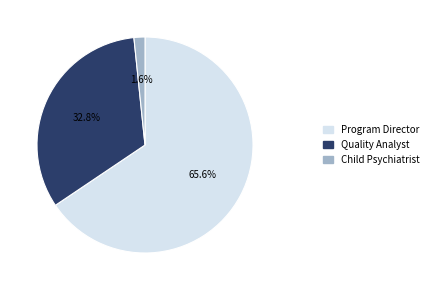

How much of the chart is everything except Program Director?

34.4%